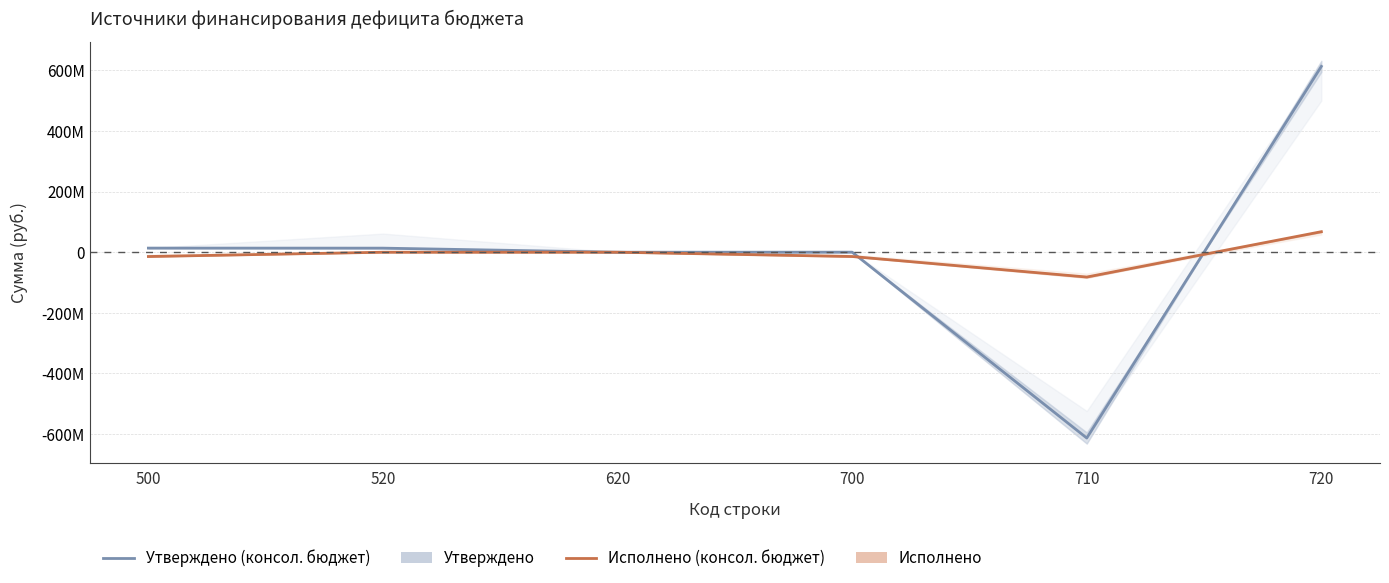

Which has a higher value, 520 or 710?

520